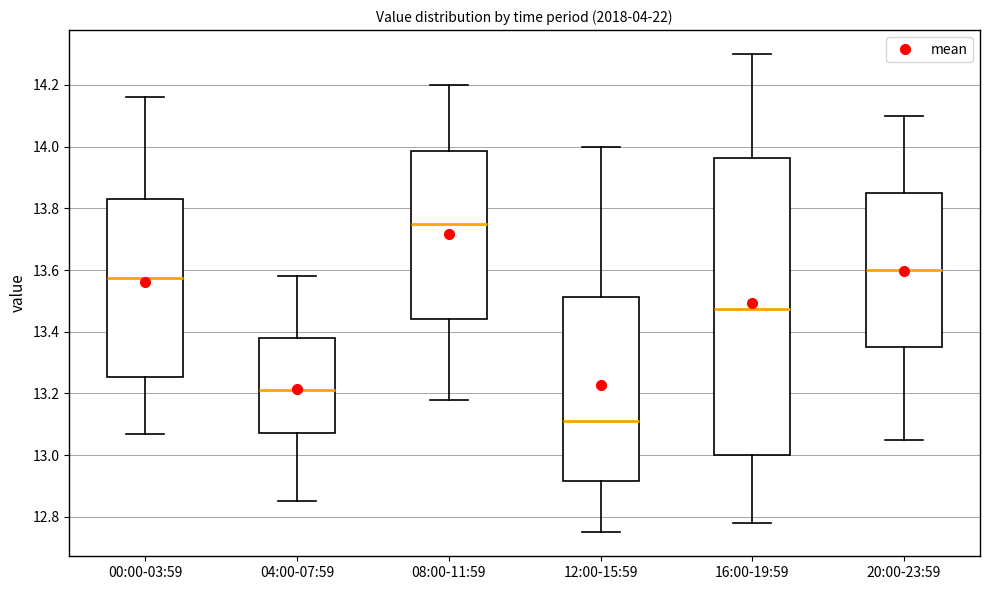

Which box has the lowest median line?

12:00-15:59